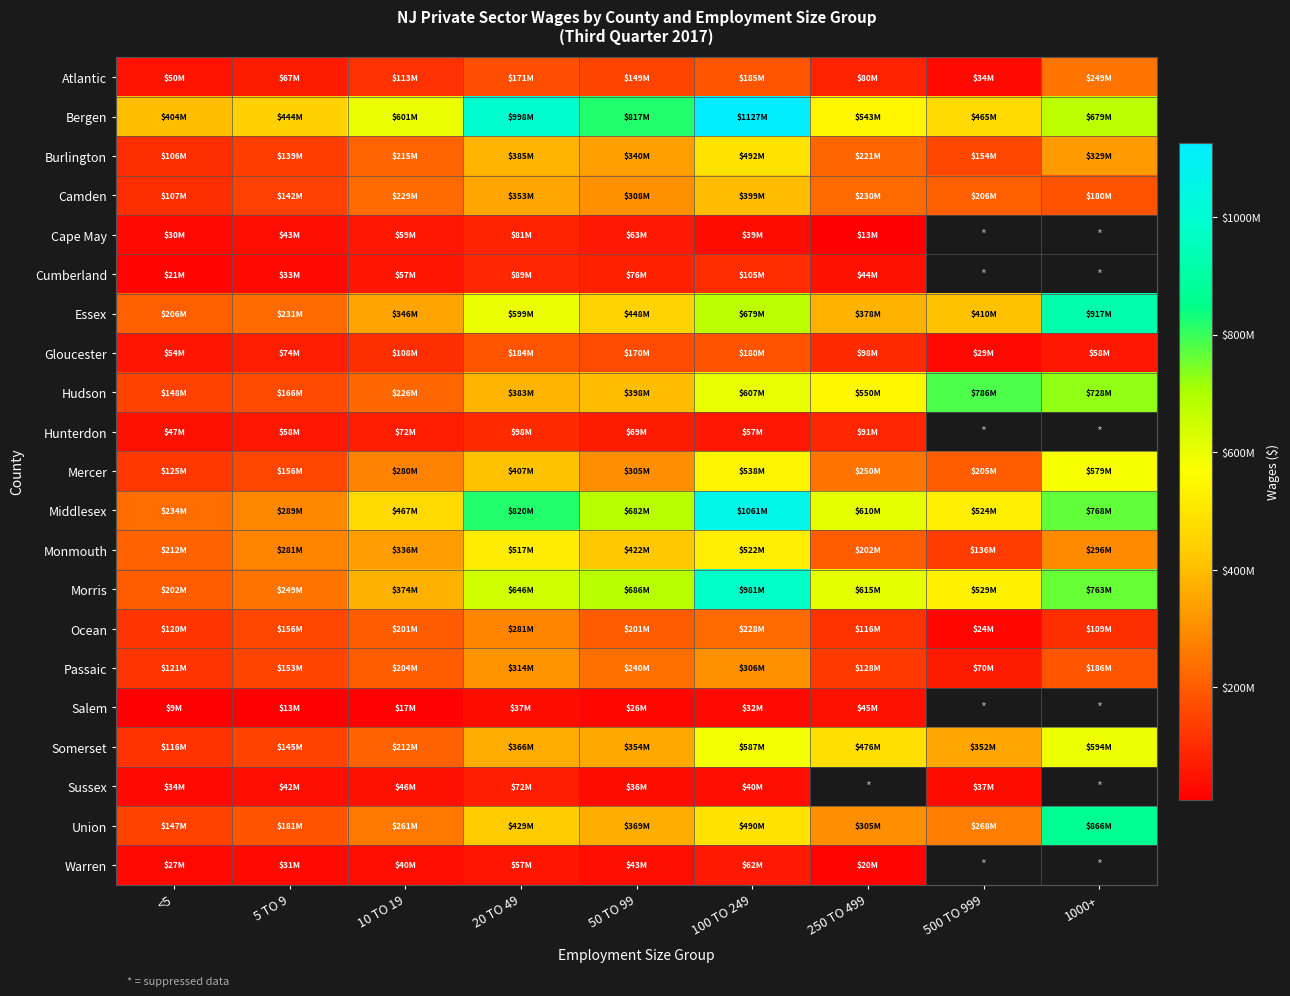

Which has a higher value, 50 TO 99 or 20 TO 49?

20 TO 49